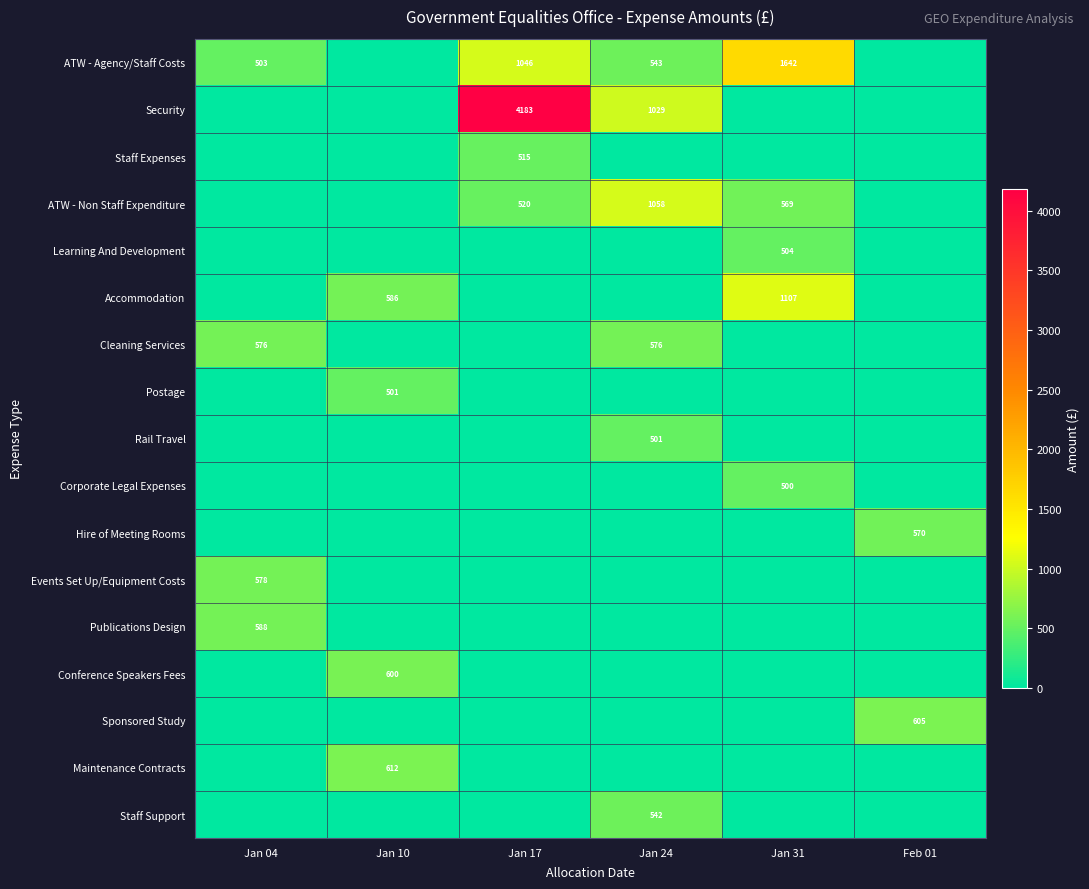

How many series are shown in this chart?

17